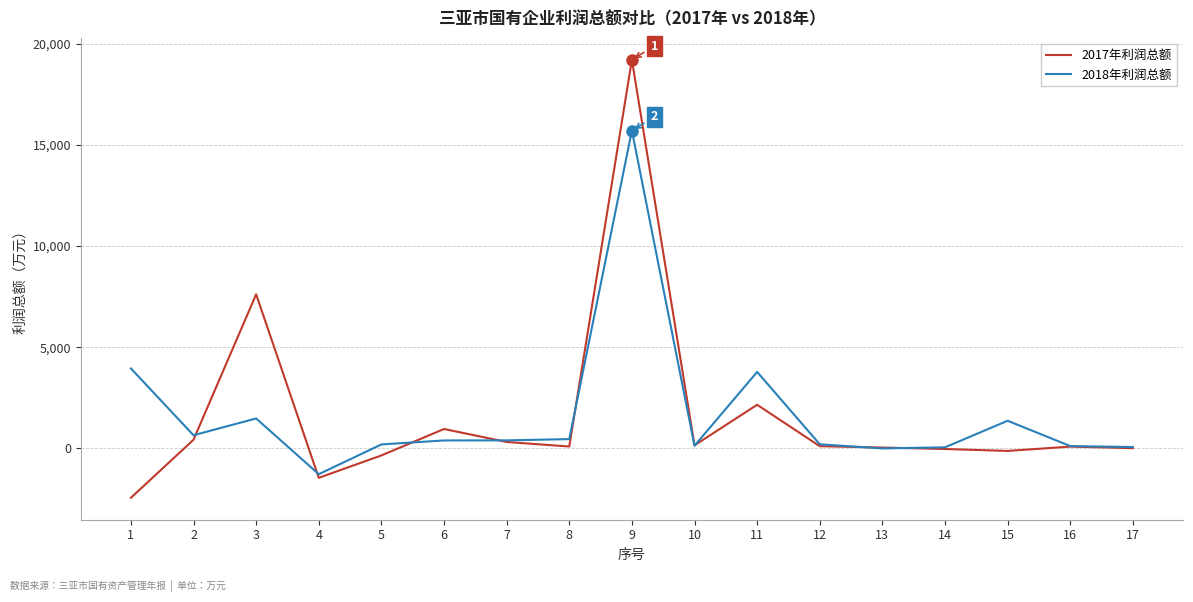

At which category is the sum across all series the highest?

9